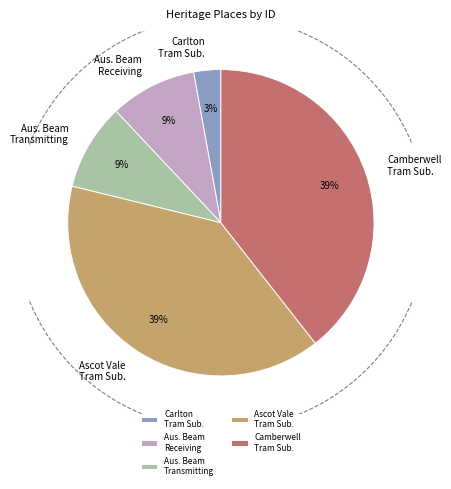

Is there a majority slice in this chart?

No